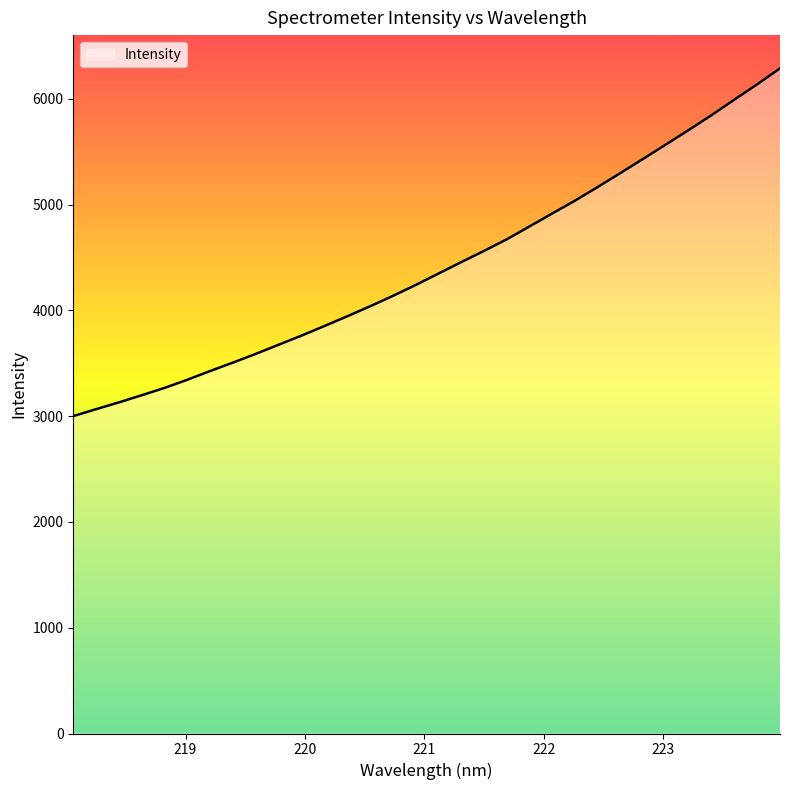

Does the chart display data point markers on the line(s)?

No